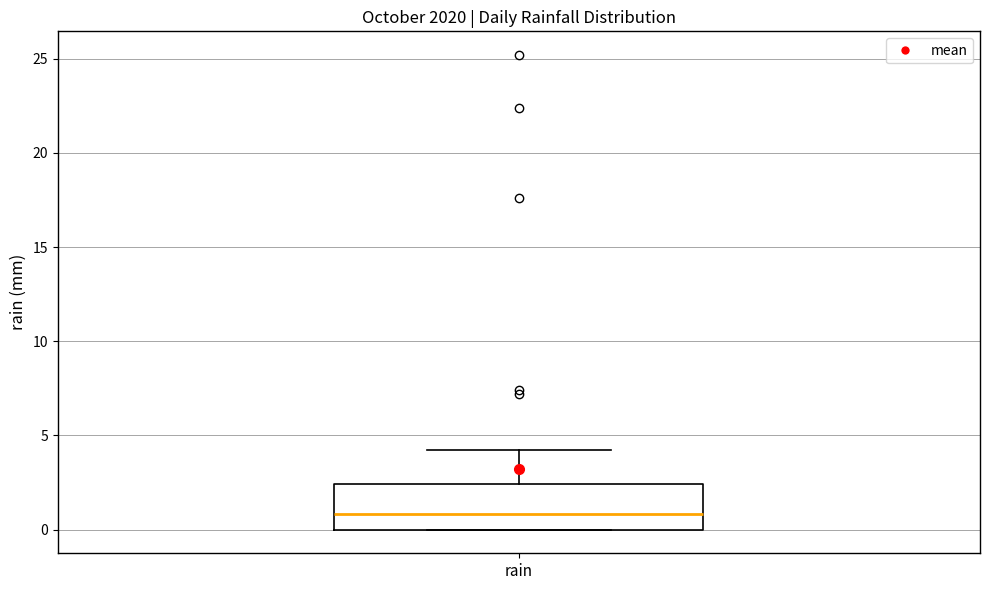

Transcribe this box plot: give where the median line is, the range the box spans, and where the two whiskers end, as read against the y-axis. The values are not printed on the chart, so give them approximately, as read against the axis.

median 1.0, box 0.0 to 2.5, whiskers 0.0 to 4.0